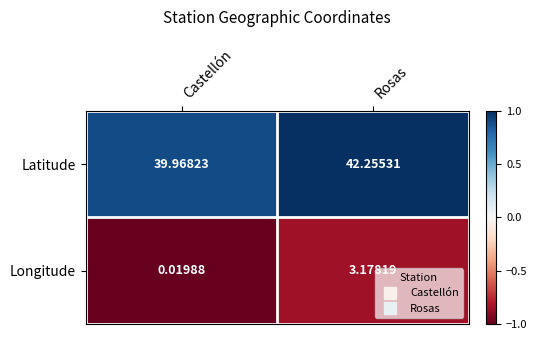

Which category has the highest value in the Longitude series?

Rosas